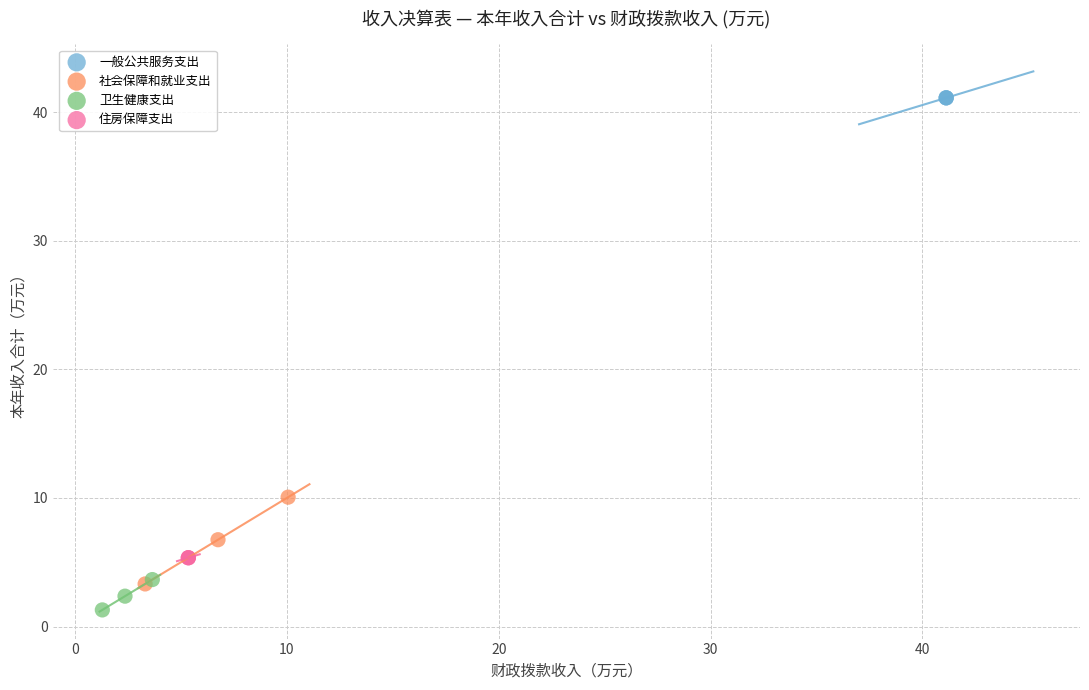

Which series reaches the minimum Y coordinate?

卫生健康支出